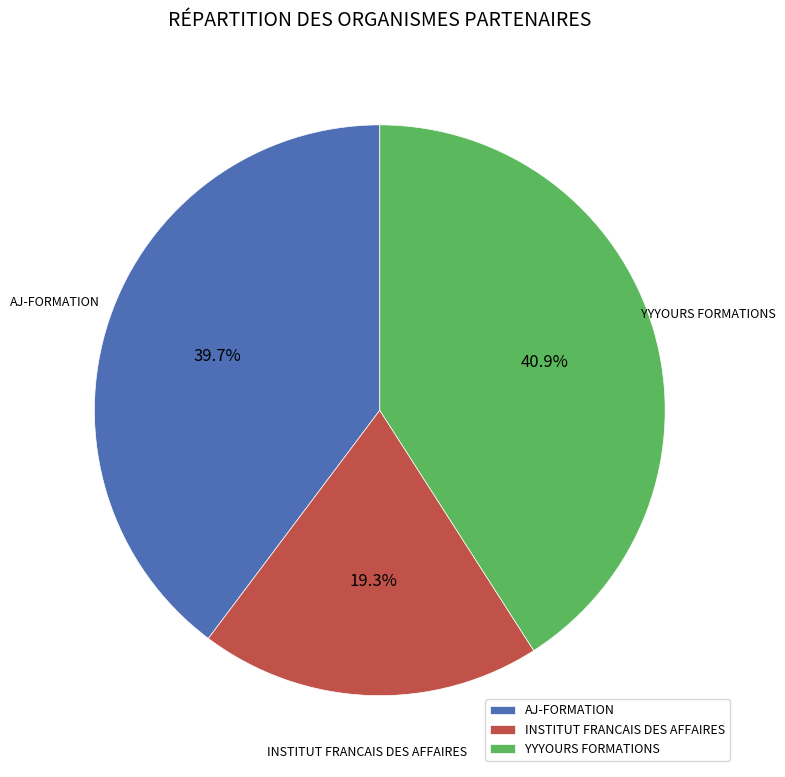

Does any single category account for the majority?

No